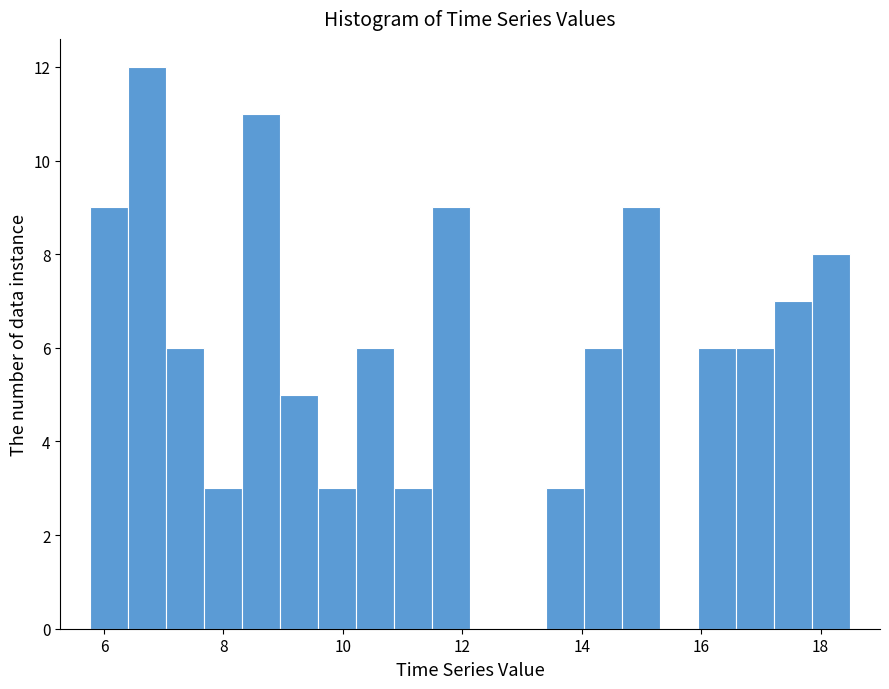

Read against the x-axis, roughly where is the centre of the tallest bar?

6.8